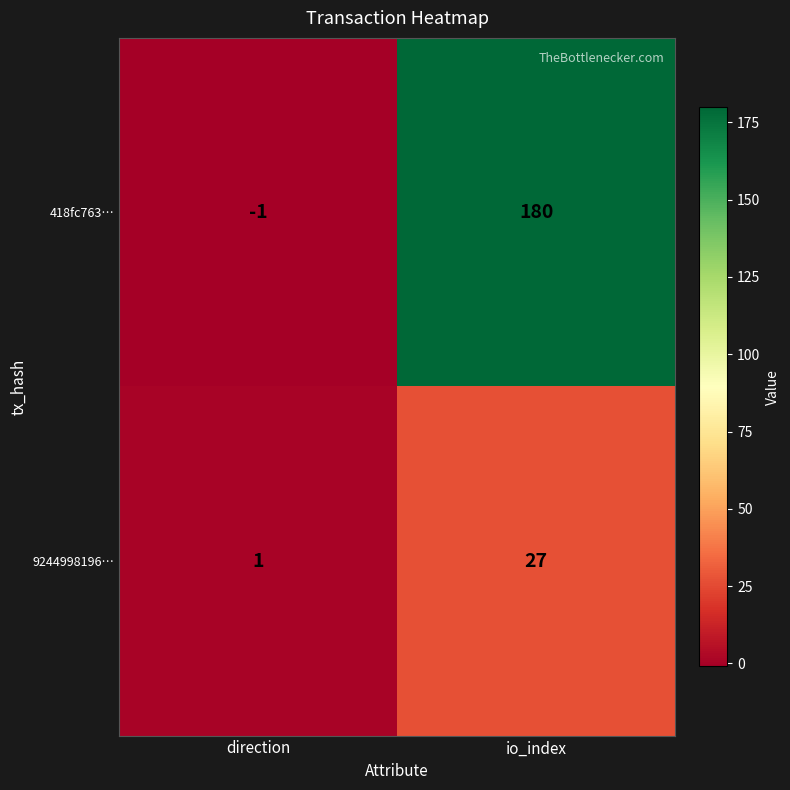

The 418fc763… series shows 180 at io_index. True or false?

True